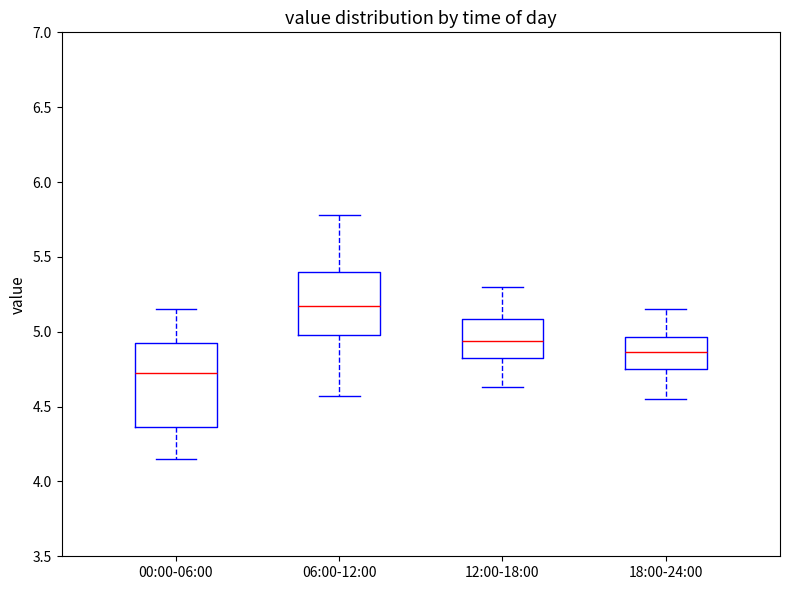

Where does the lower whisker of the box for 12:00-18:00 end on the y-axis? The values are not printed on the chart, so give them approximately, as read against the axis.

4.65